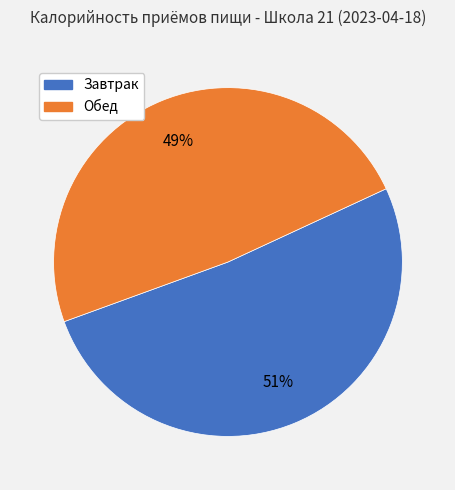

What is the largest slice in the pie chart?

Завтрак